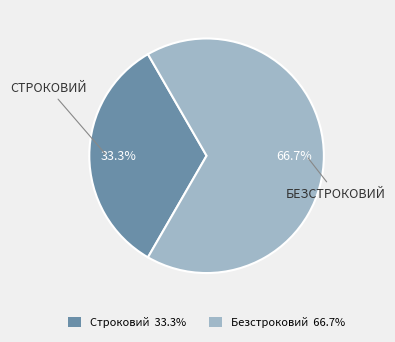

How many segments does this pie chart have?

2